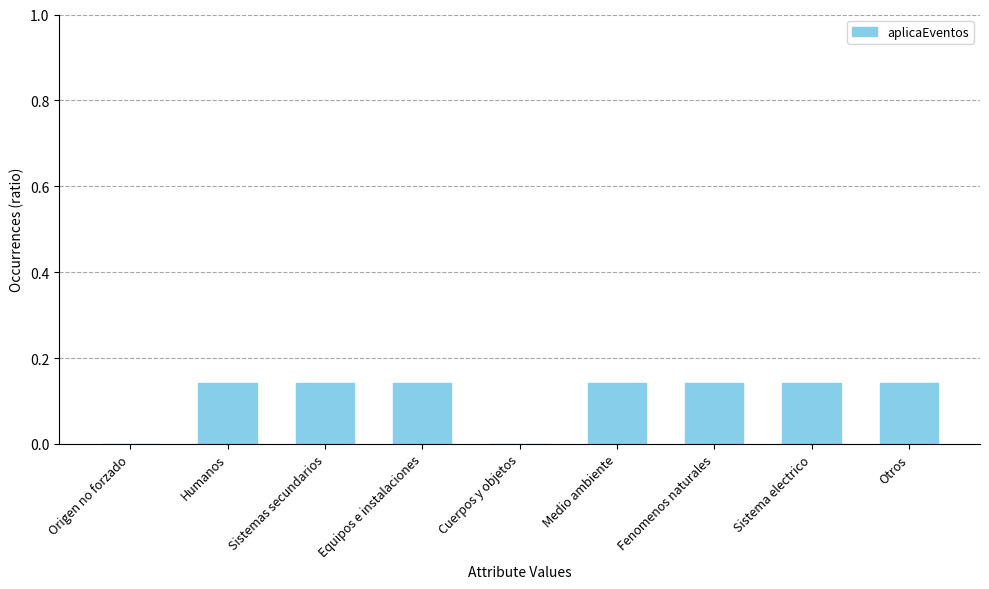

Count the values in the range 0 to 1.

9